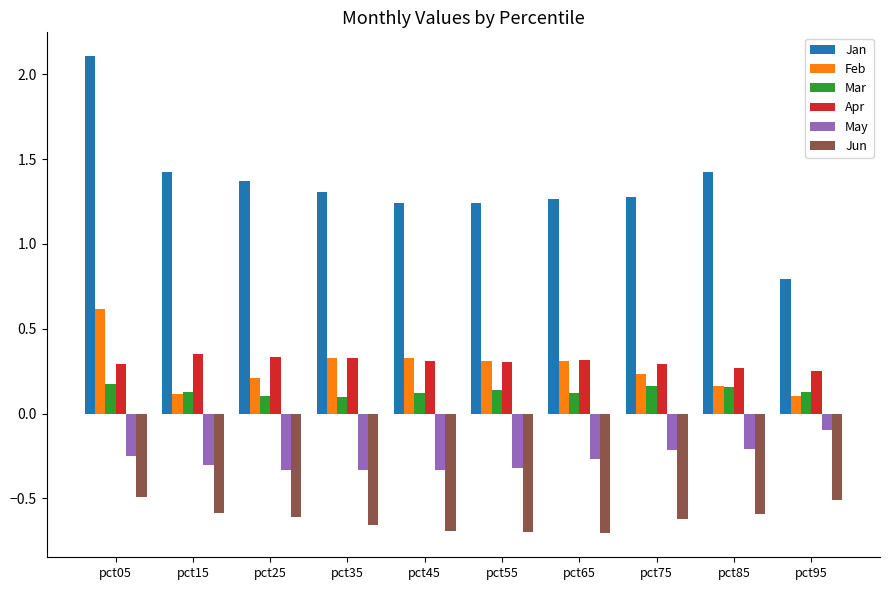

Which series has the largest total across all categories?

Jan